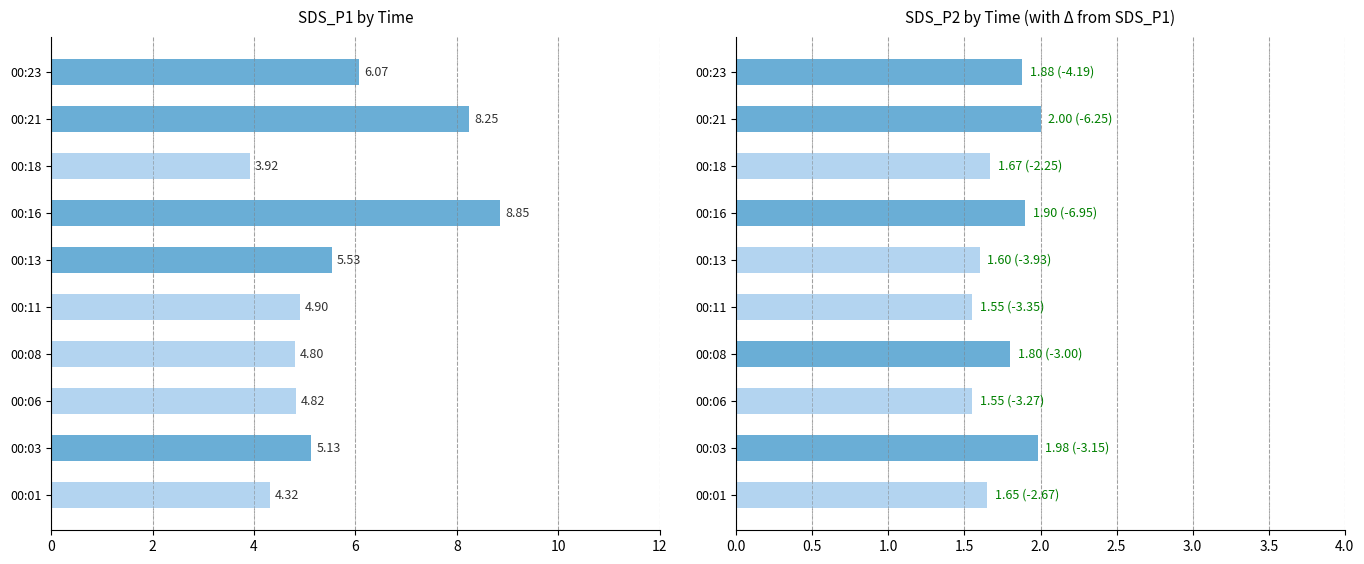

Which has a higher value, 00:16 or 00:23?

00:16